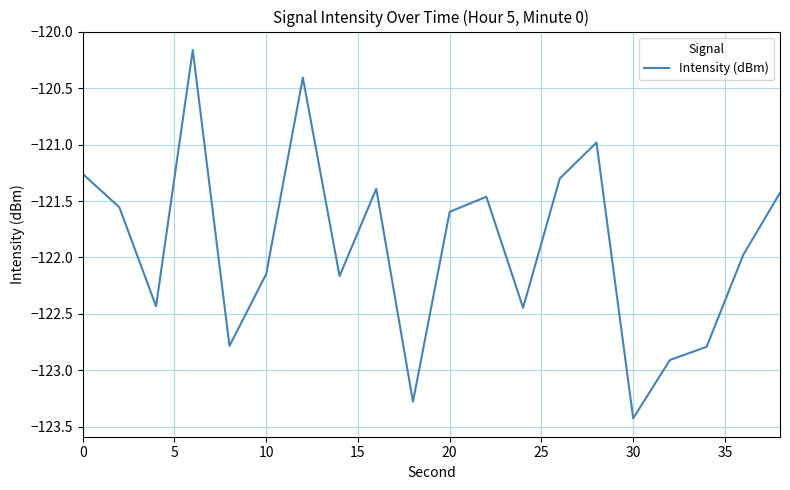

What is the minimum value shown in the chart?

-123.4